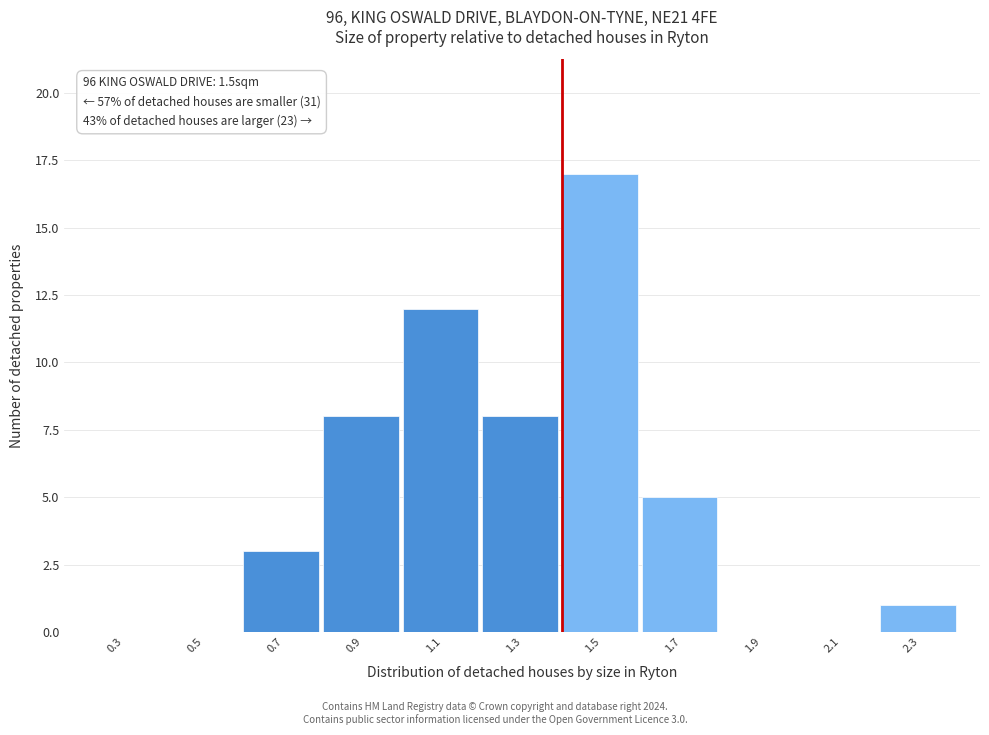

Reading right to left, transcribe all the data shown in this chart.

2.3=1	2.1=0	1.9=0	1.7=5	1.5=17	1.3=8	1.1=12	0.9=8	0.7=3	0.5=0	0.3=0